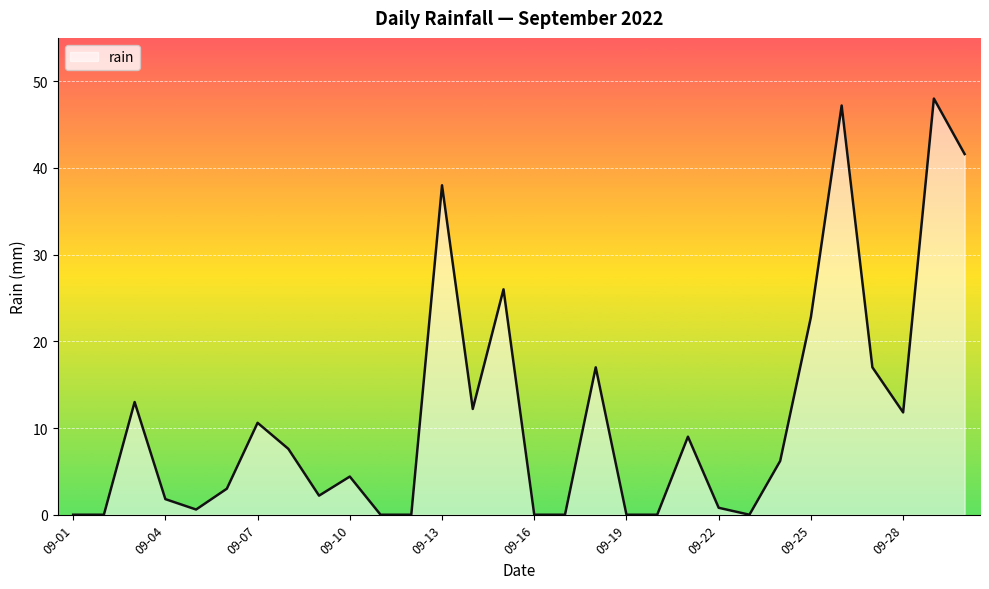

What is the maximum value shown in the chart?

48.0